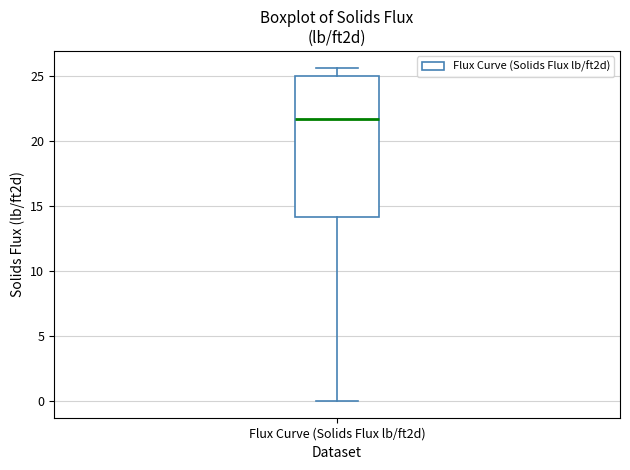

Read this box plot against the y-axis: the position of the median line, the range covered by the box, and the ends of both whiskers. The values are not printed on the chart, so give them approximately, as read against the axis.

median 21.5, box 14.0 to 25.0, whiskers 0.0 to 25.5